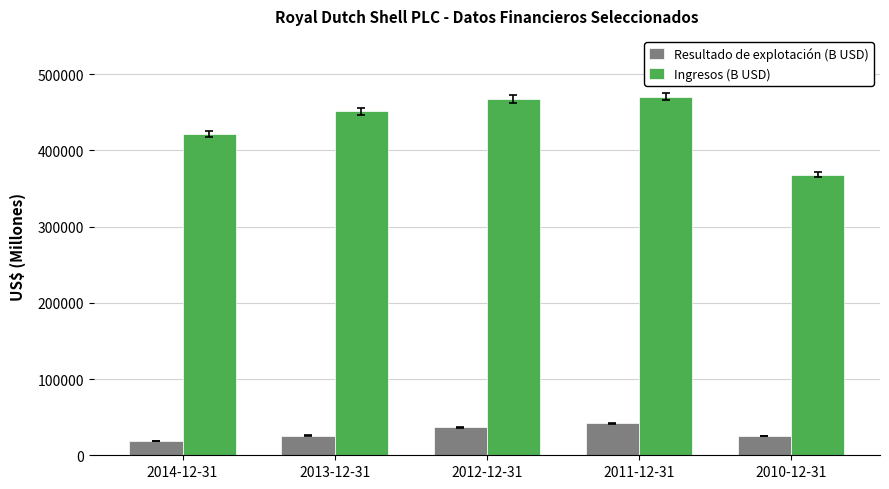

Is the value of Ingresos (B USD) at 2011-12-31 greater than the value of Resultado de explotación (B USD) at 2010-12-31?

Yes